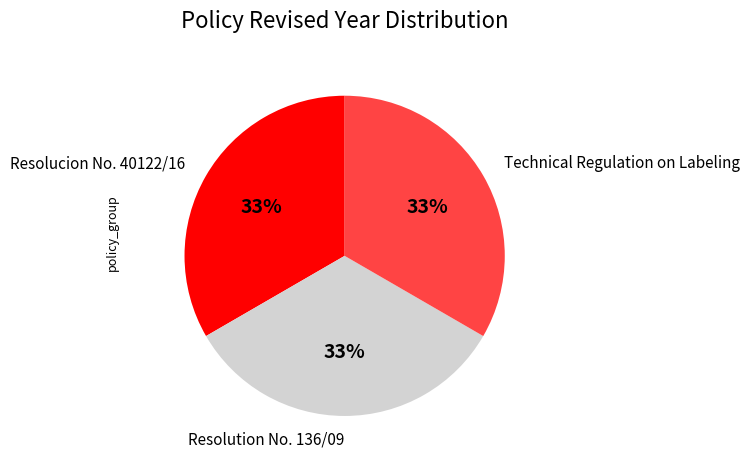

To the nearest percent, what percentage of the pie is Technical Regulation on Labeling?

33%